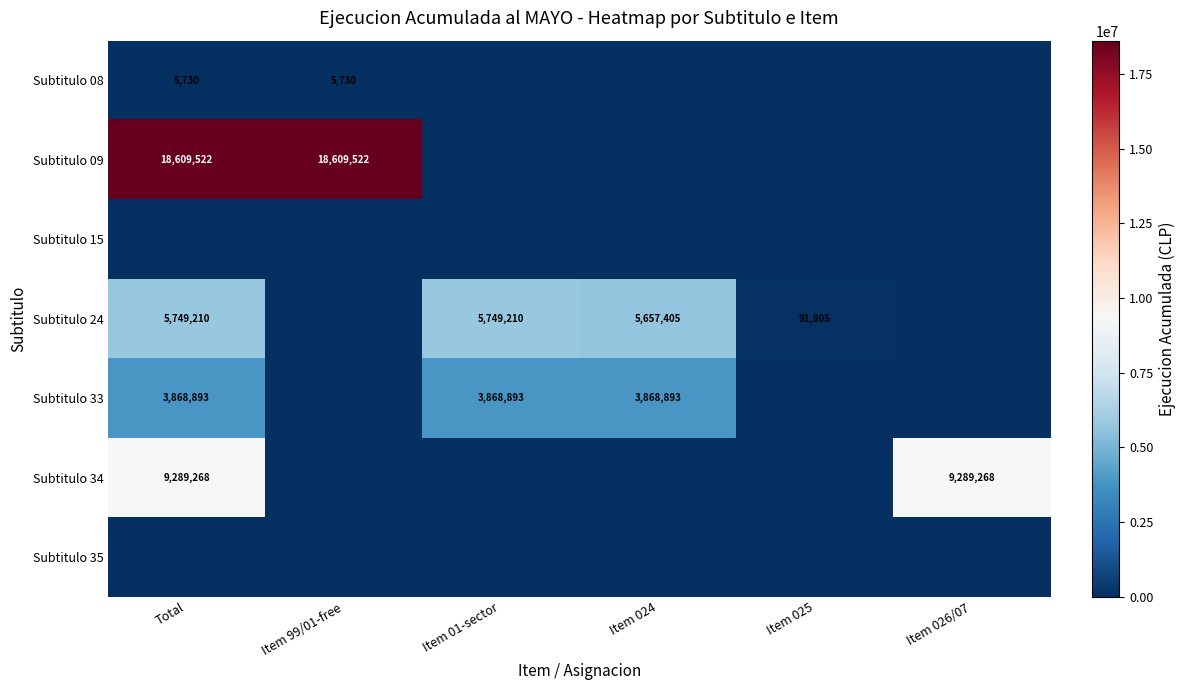

The Subtitulo 08 series shows 3324 at Item 99/01-free. True or false?

False